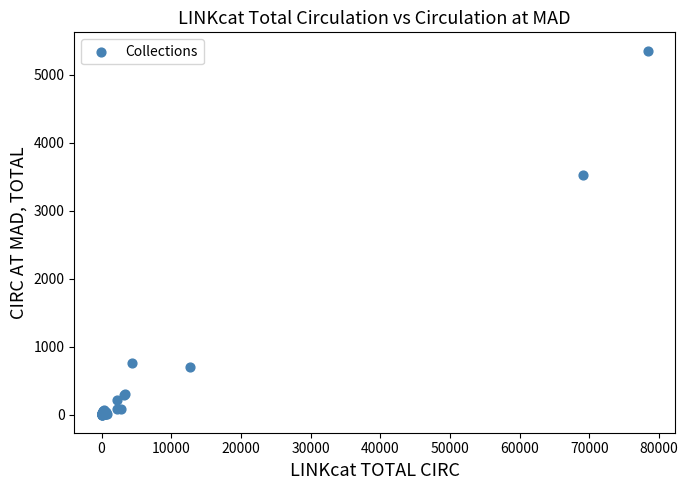

What Y value in the scatter plot is closest to 2679?

3531